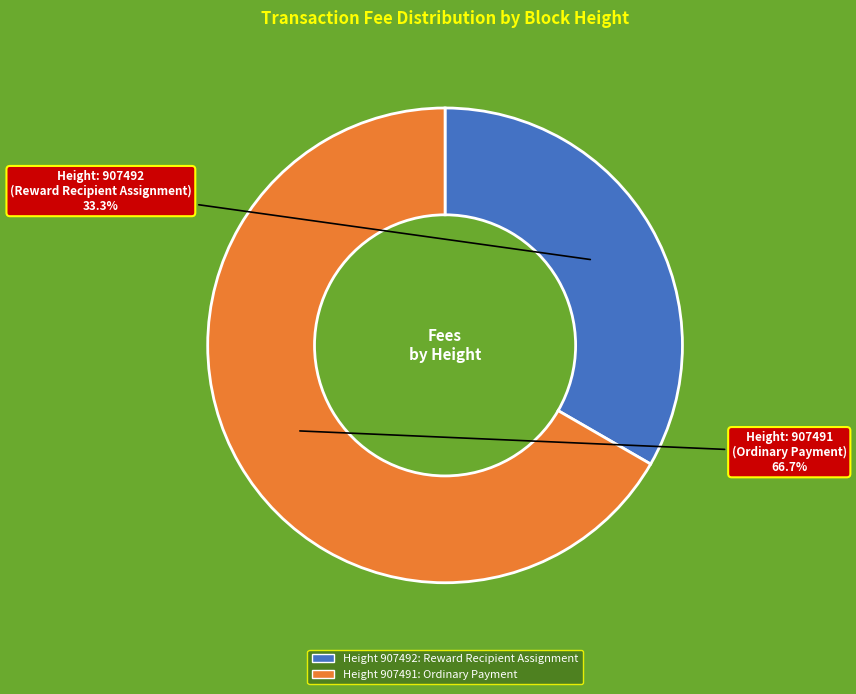

Is there any slice that represents more than half of the pie?

Yes